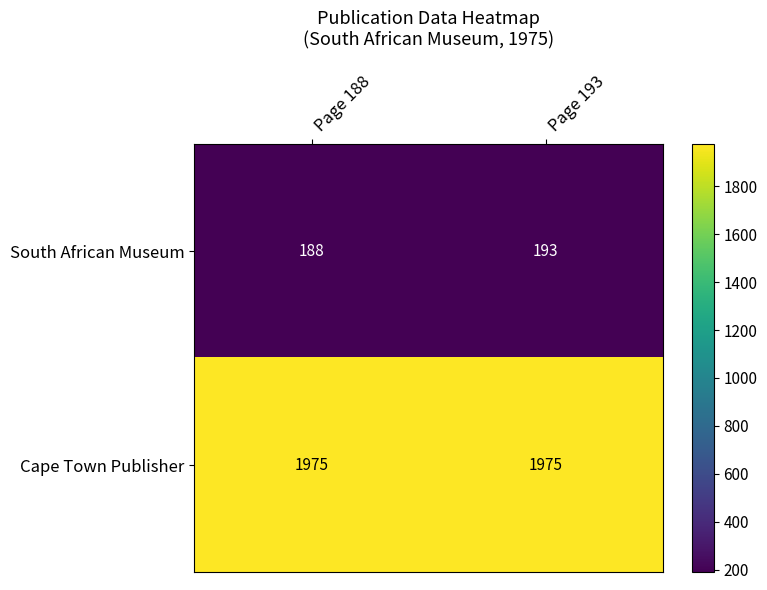

List the series in order of their overall mean, highest first.

Cape Town Publisher, South African Museum